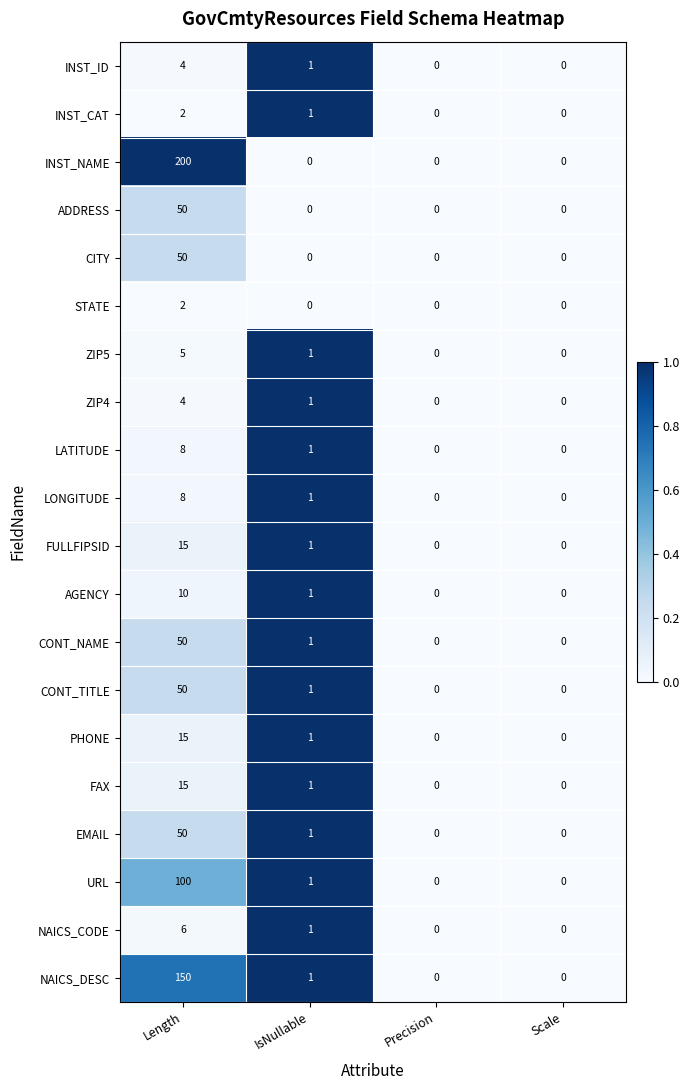

How many data points does each series have?

4